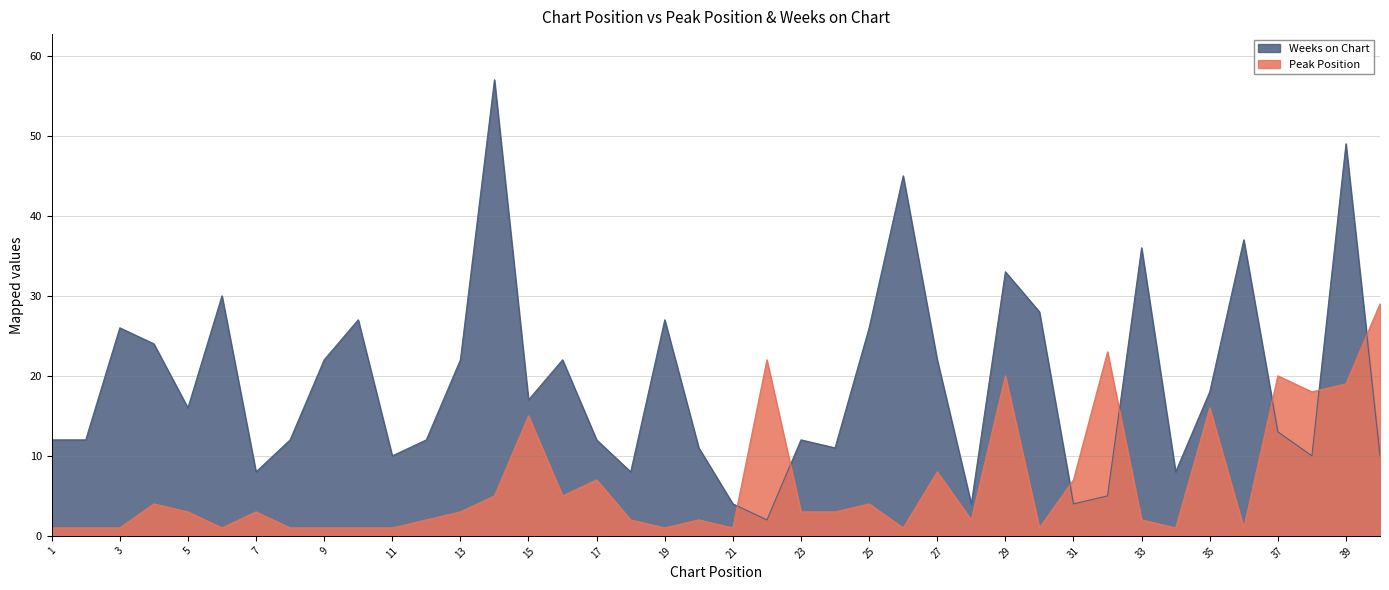

How many times do Weeks on Chart and Peak Position cross each other?

7